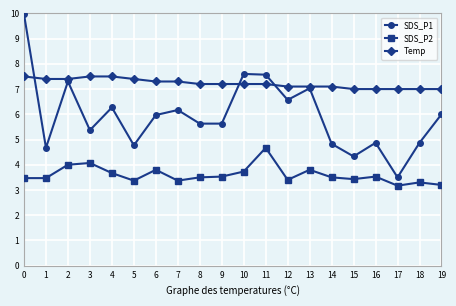

Which series has the largest total across all categories?

Temp